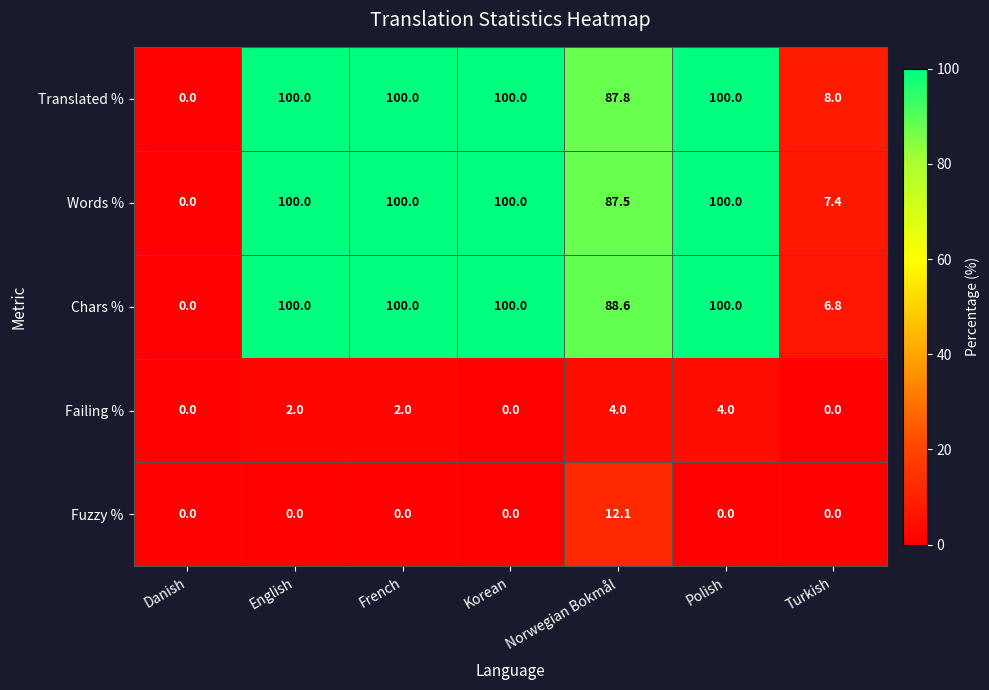

Between Norwegian Bokmål and Turkish, which series saw the biggest shift?

Chars %